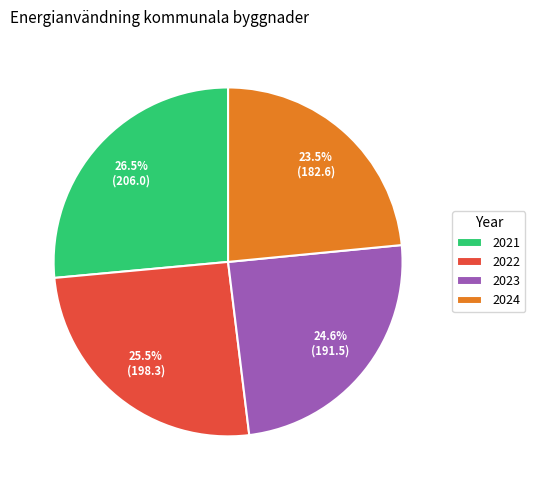

How many segments does this pie chart have?

4